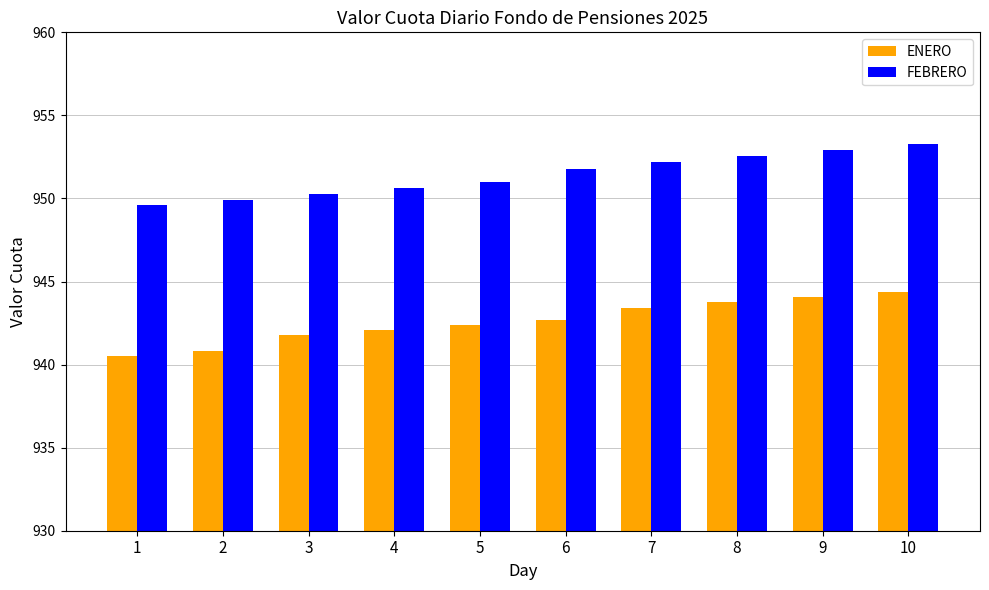

Which series changed the most between 3 and 5?

FEBRERO